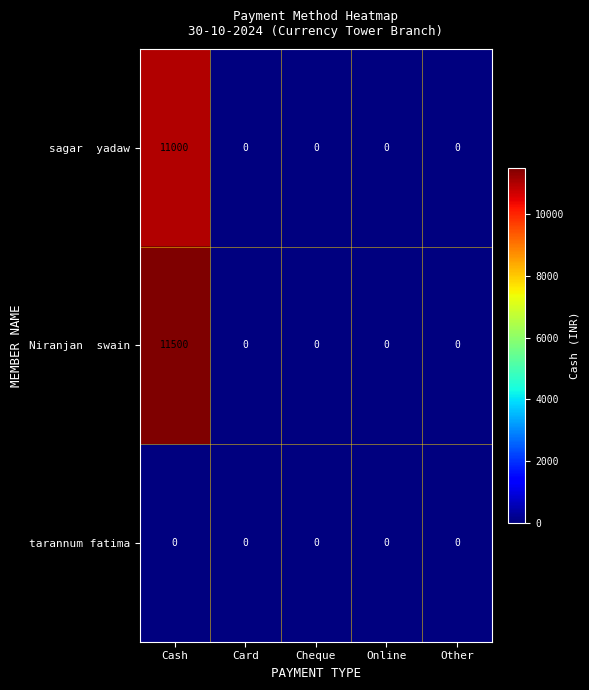

Which category has the highest value across all series?

Cash